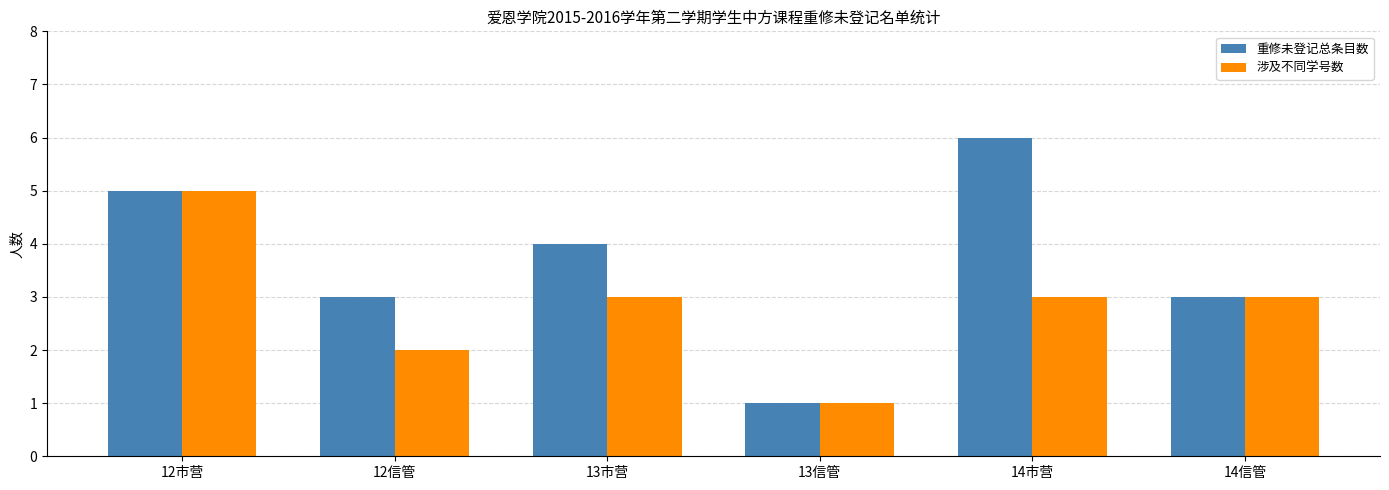

How many categories are shown in the chart?

6